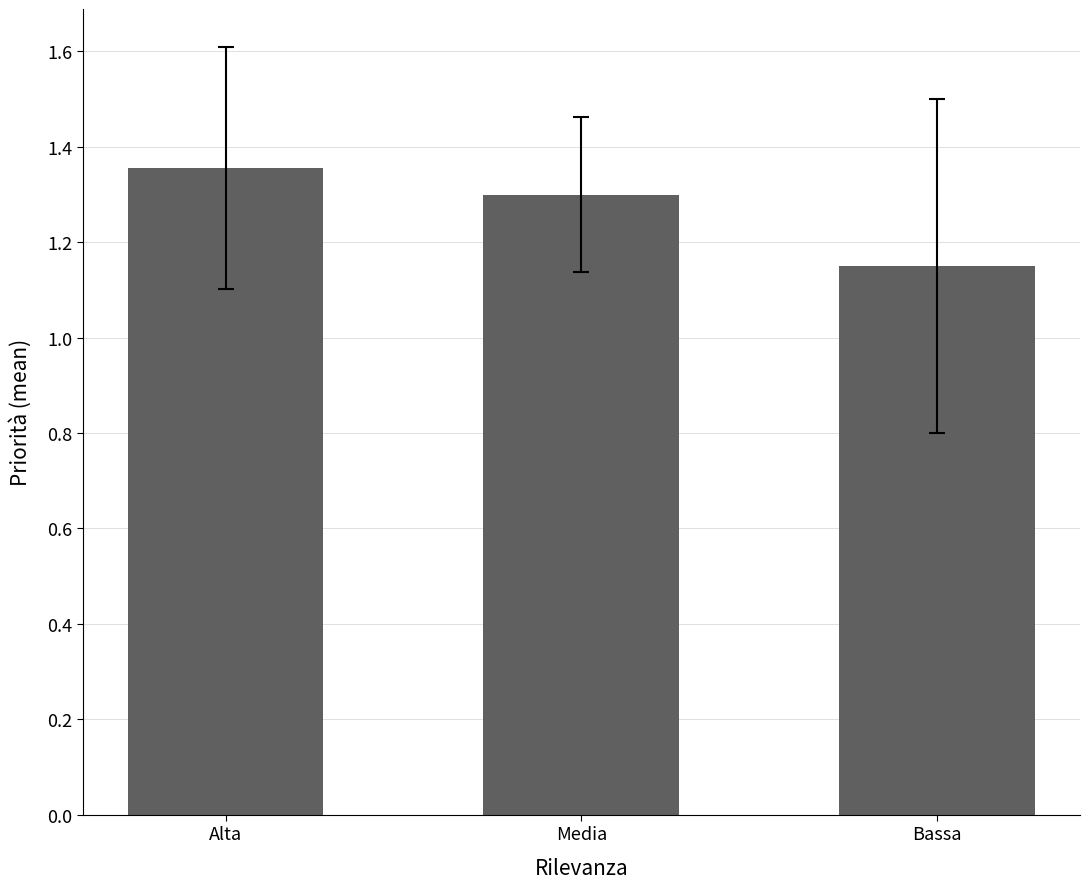

What is the label of the 3rd bar from the right?

Alta